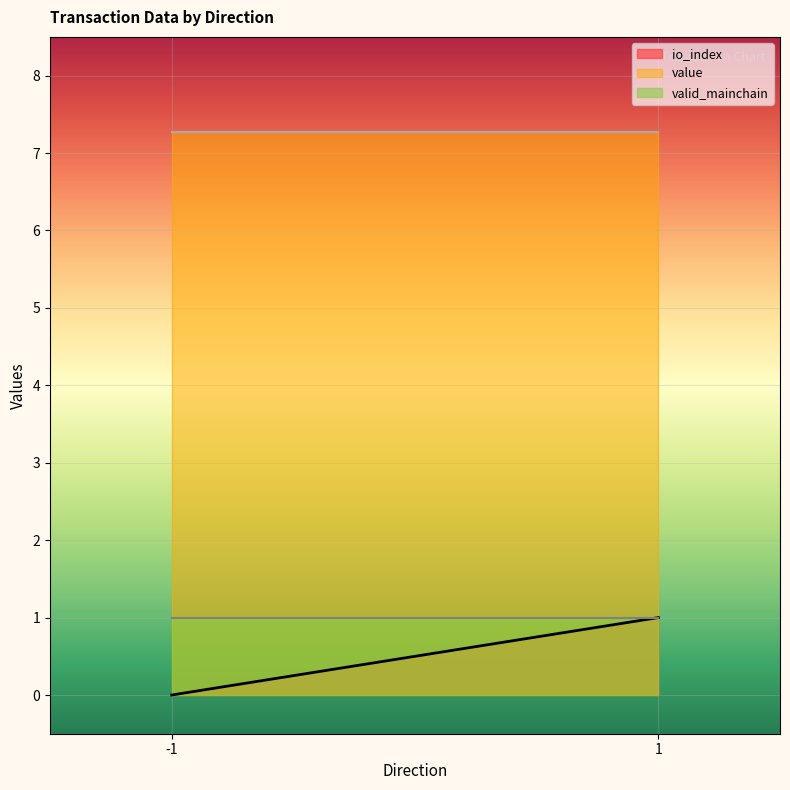

At how many categories does at least one series exceed 6?

2